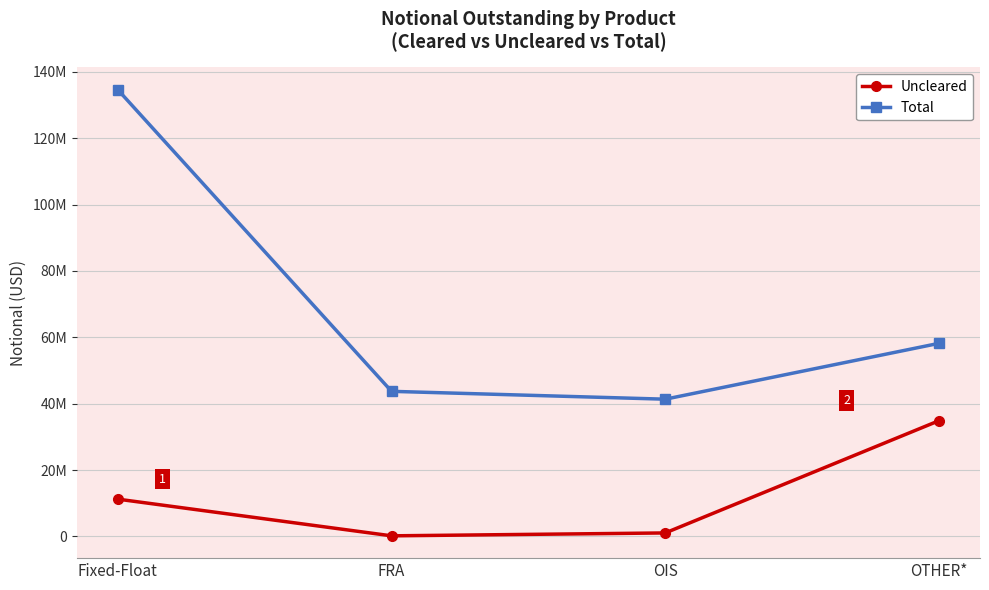

Which series has the widest spread of values?

Total